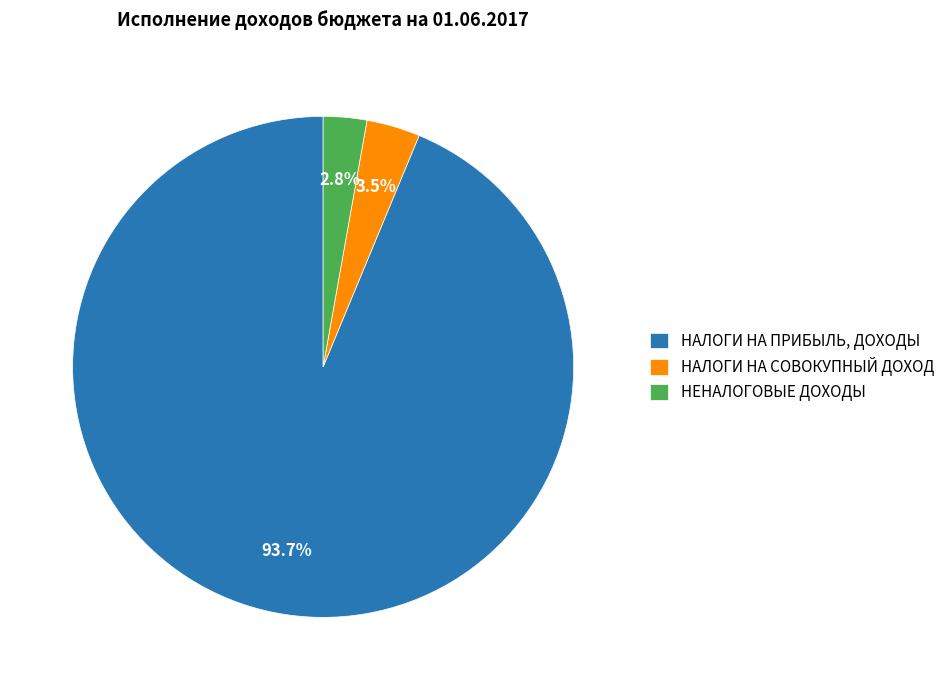

What portion of the pie excludes НАЛОГИ НА СОВОКУПНЫЙ ДОХОД?

96.5%